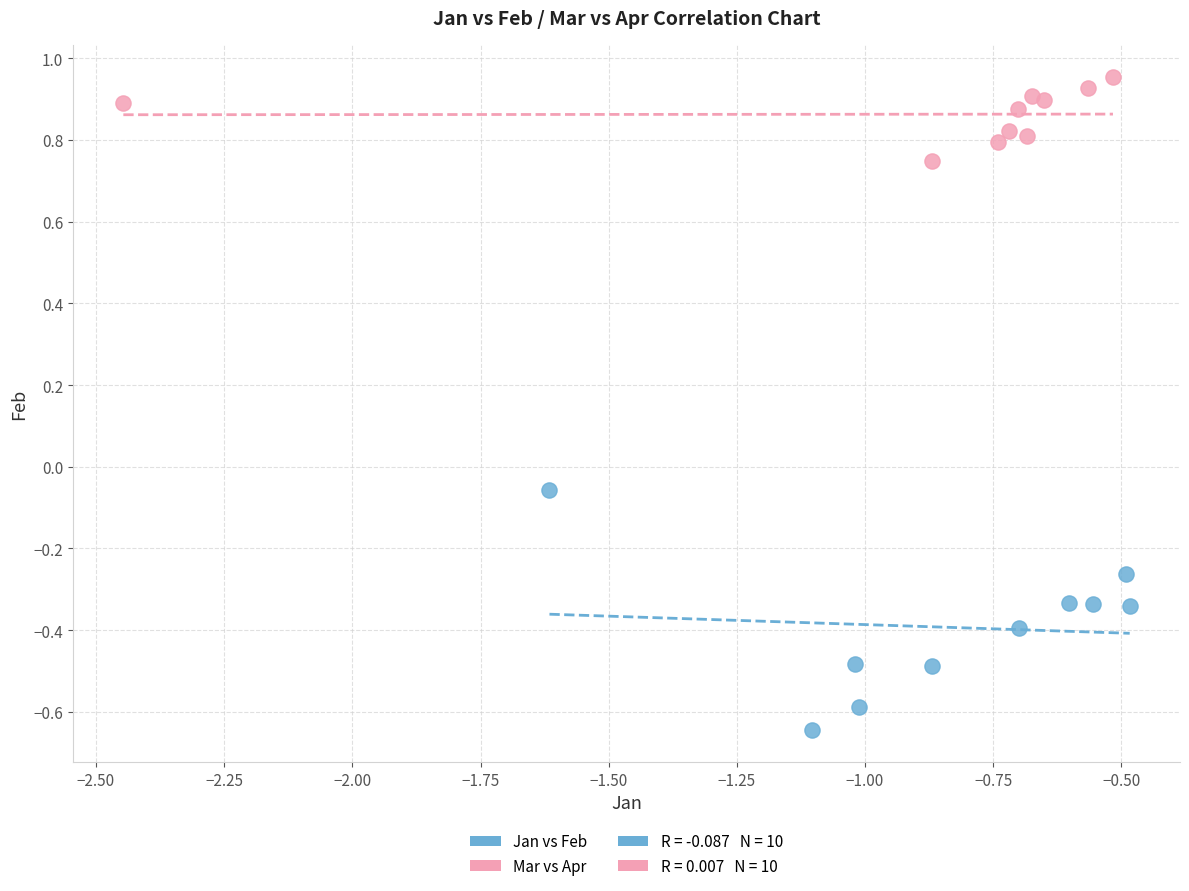

Which series has the widest spread of Y values?

Jan vs Feb